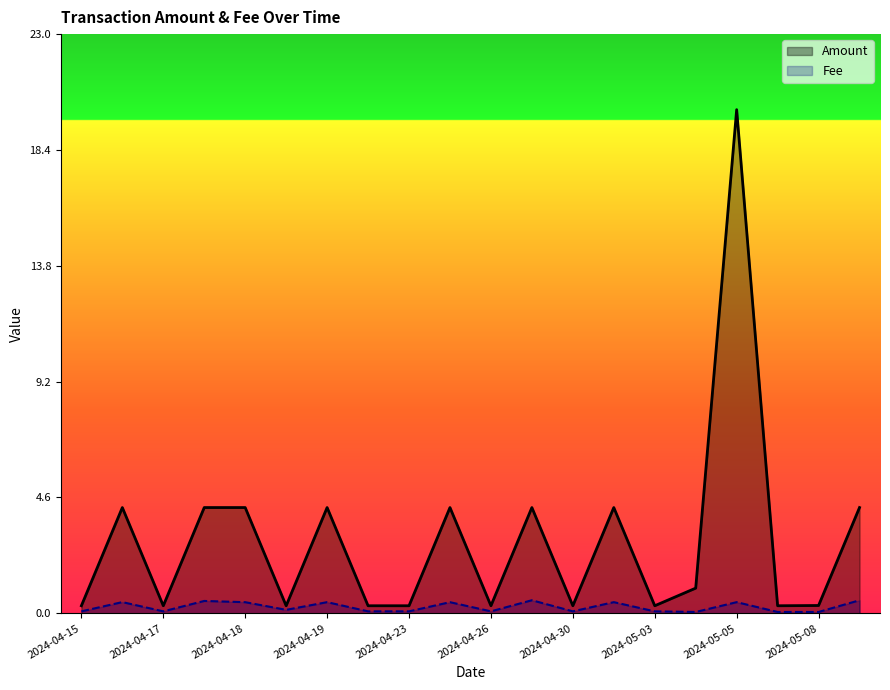

At which category is the sum across all series the highest?

2024-05-05